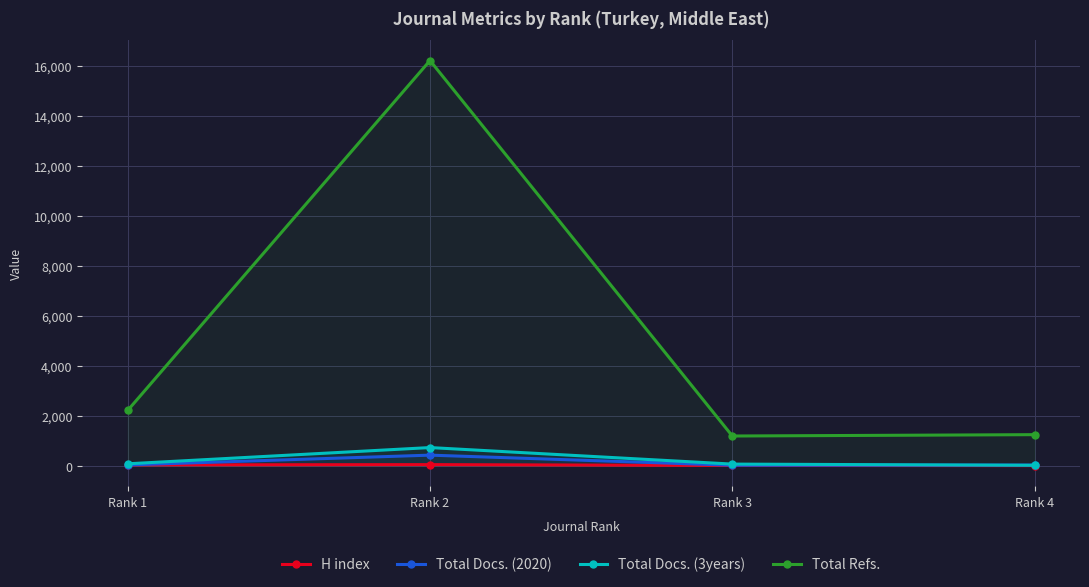

What are all the series names shown in the legend?

H index, Total Docs. (2020), Total Docs. (3years), Total Refs.